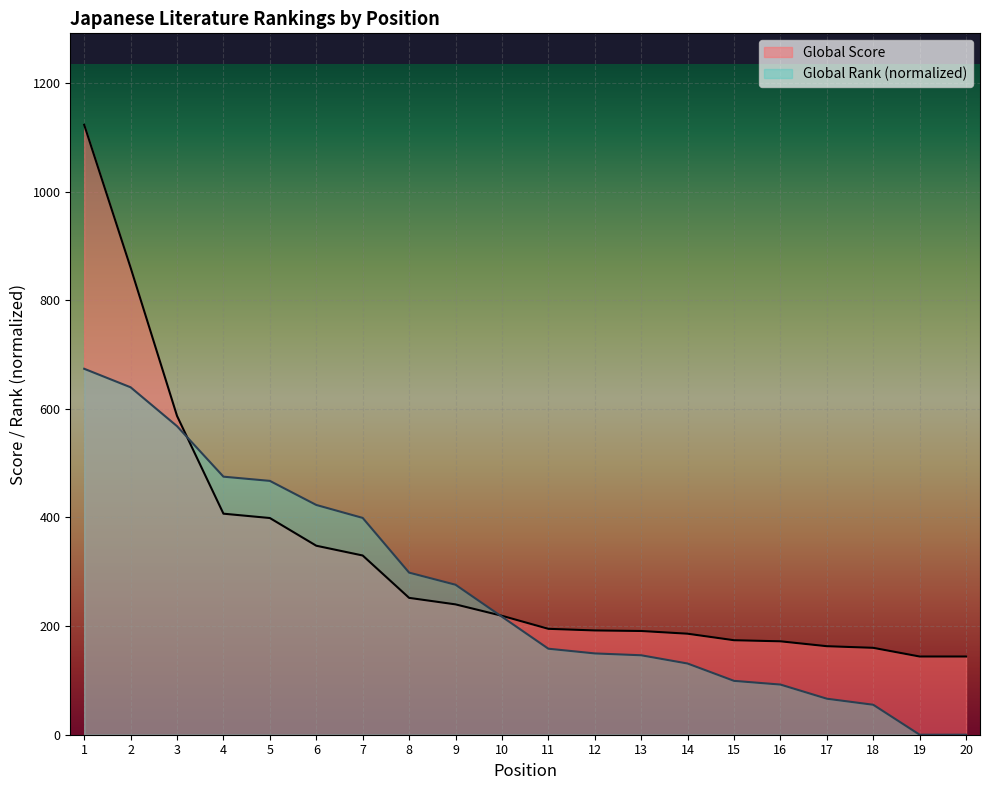

After their last crossing, which series has the higher values: Global Score or Global Rank?

Global Score